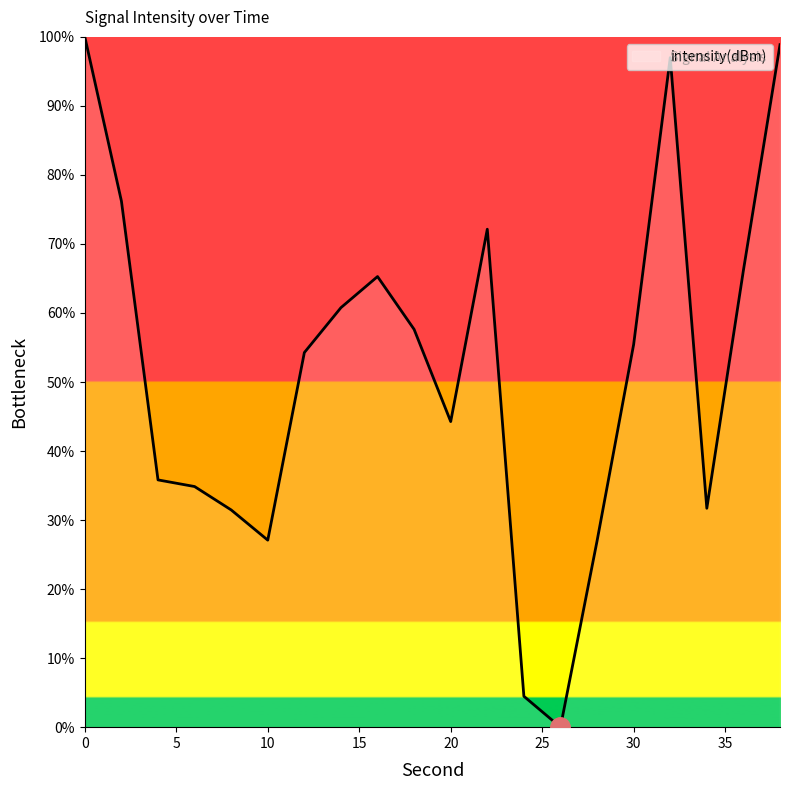

What is the difference between the maximum and minimum values?

100.0